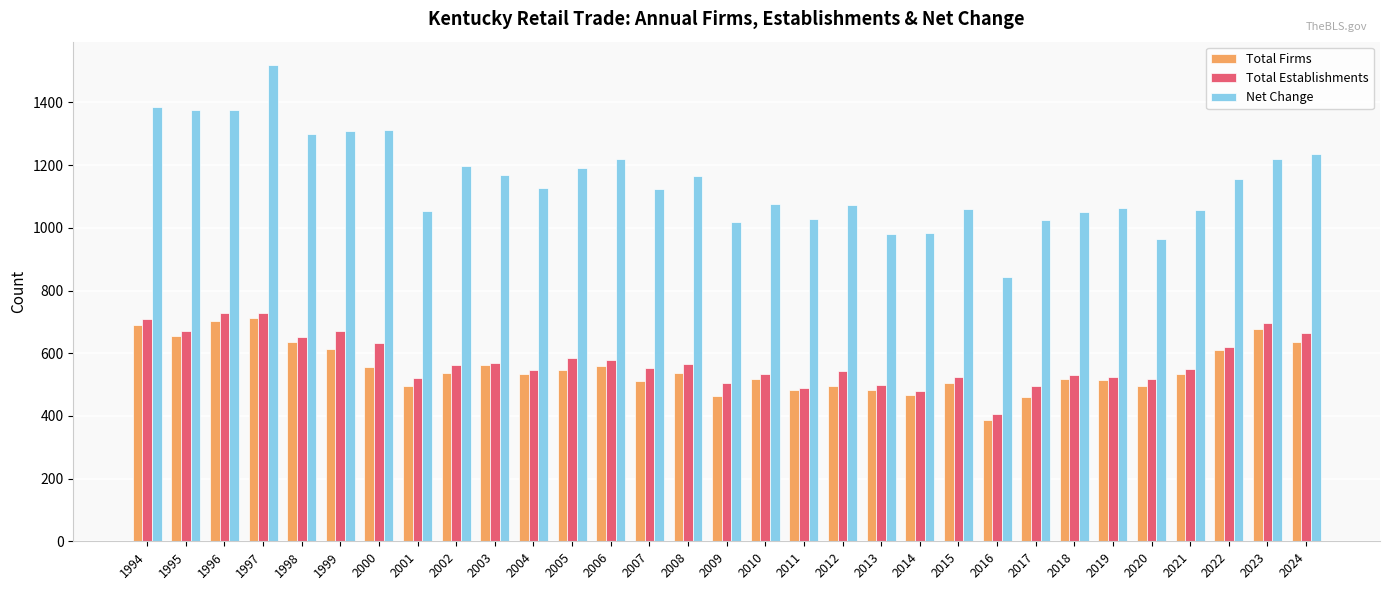

The Total Firms series shows 484 at 2013. True or false?

True